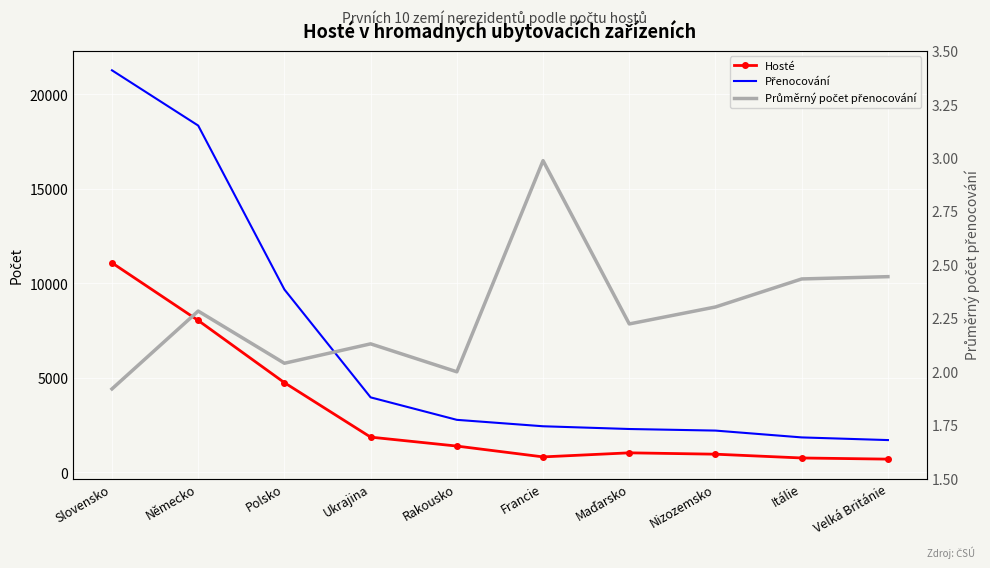

List the series in order of their overall mean, lowest first.

Průměrný počet přenocování, Hosté, Přenocování